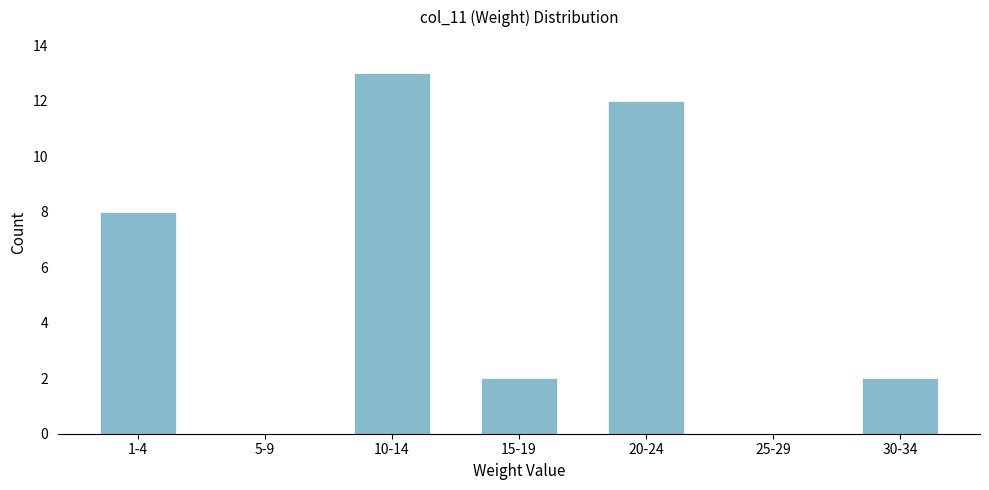

Reading left to right, what are all the values shown in this chart?

1-4=8	5-9=0	10-14=13	15-19=2	20-24=12	25-29=0	30-34=2